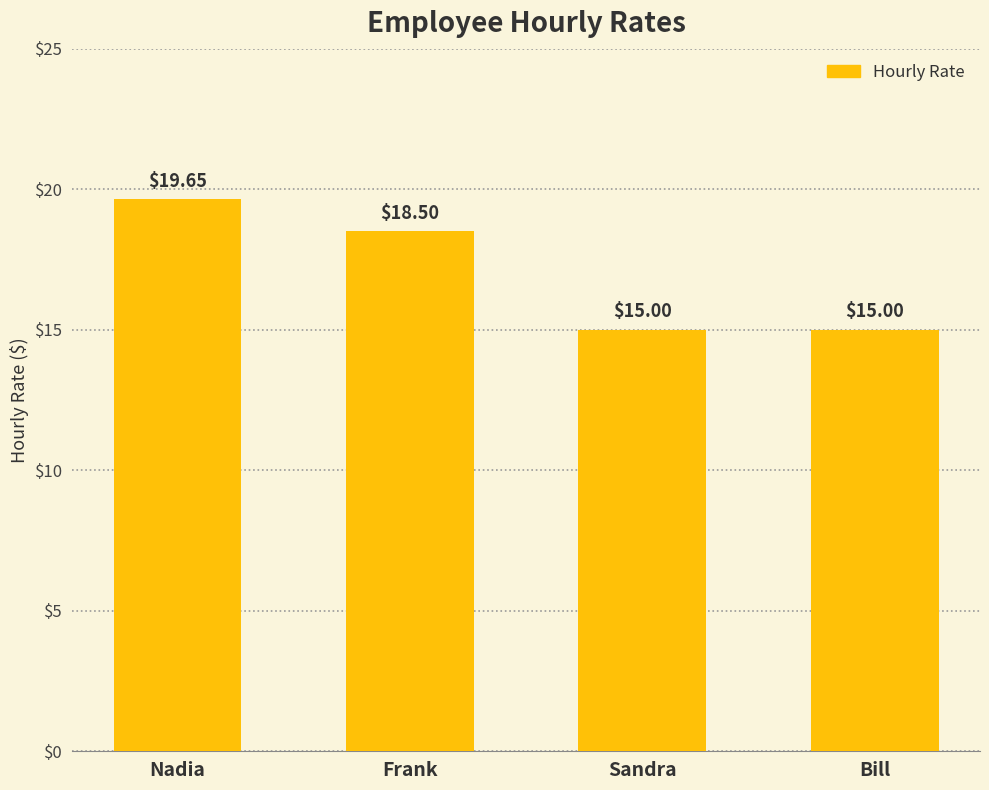

Which label corresponds to the largest value in the chart?

Nadia